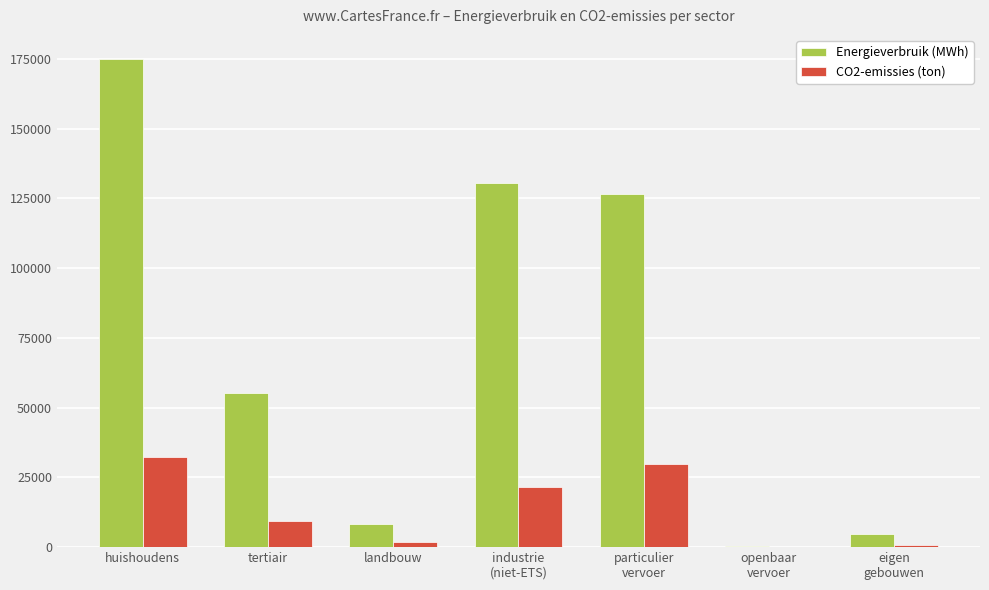

What is the maximum value shown in the chart?

174830.9